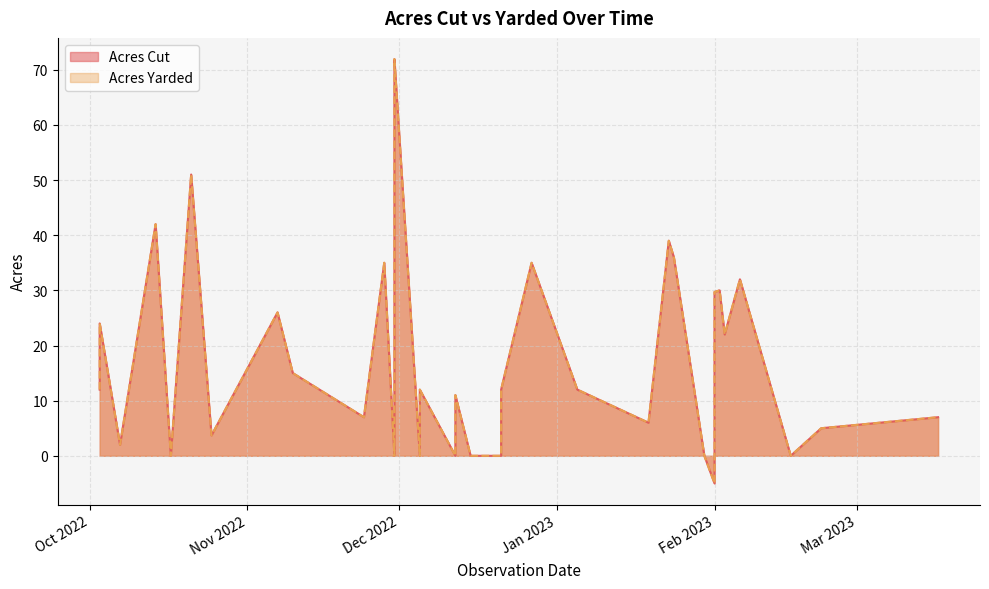

What is the difference between the Acres Yarded values at 2022-10-03 and 2023-02-16?

12.0